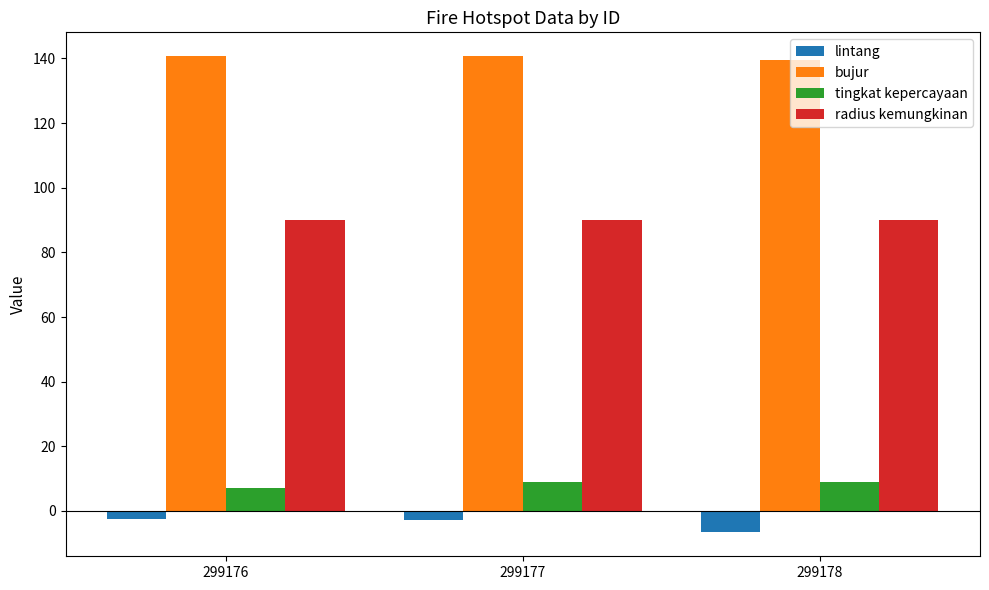

Is it true that radius kemungkinan equals 90.0 at 299176?

True